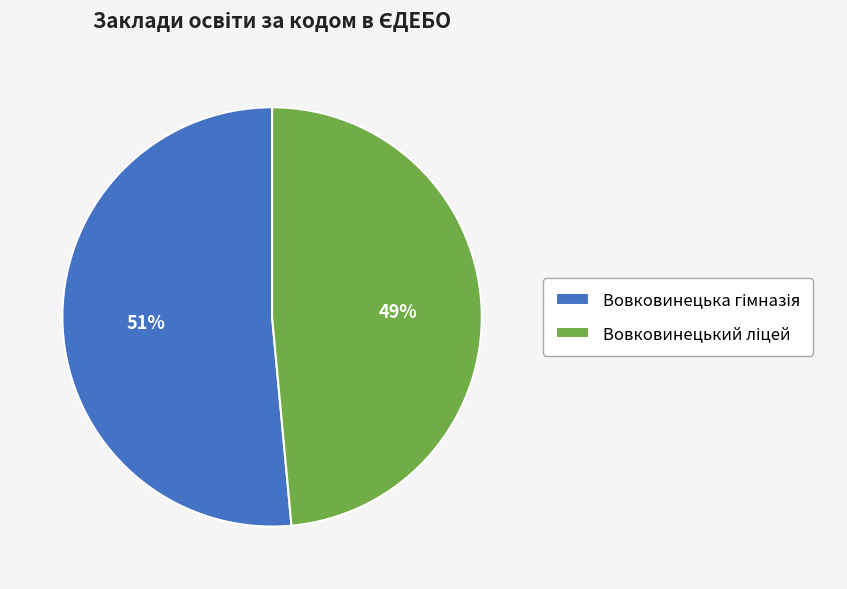

Is there a majority slice in this chart?

Yes